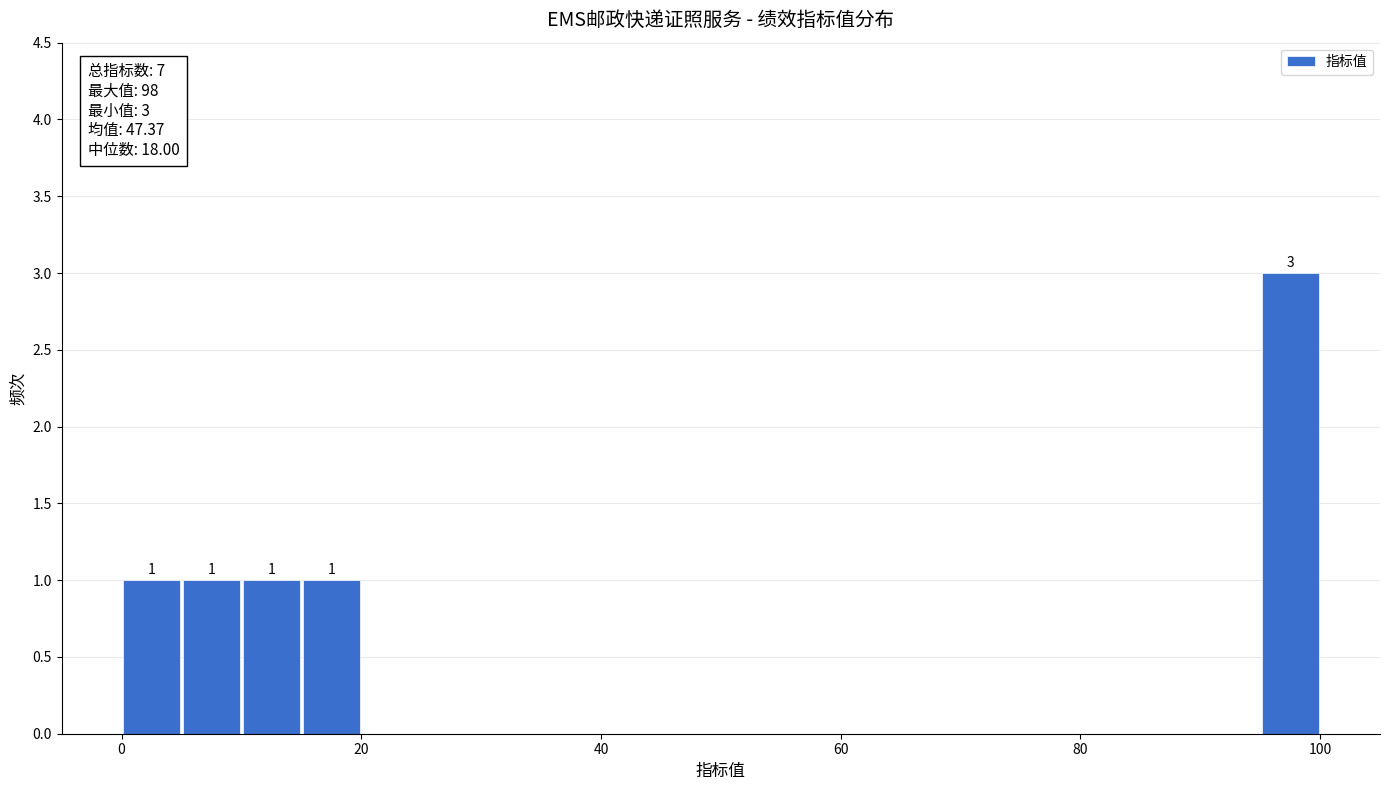

Read against the x-axis, roughly where is the centre of the tallest bar?

98